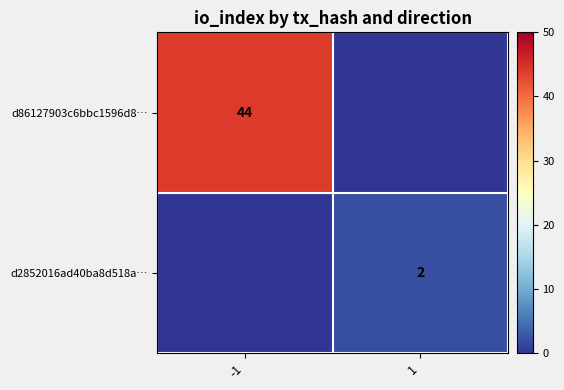

The value of d2852016ad40ba8d518a… at 1 is 1. True or false?

False